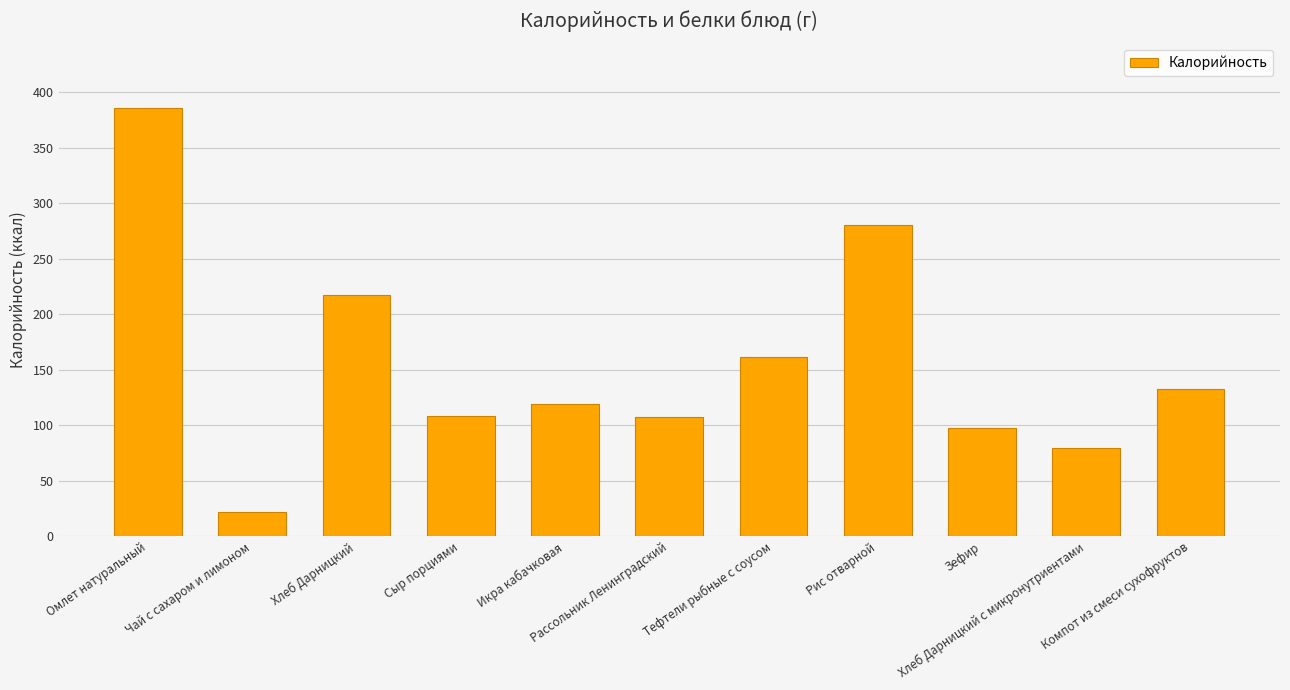

What is the smallest value displayed?

22.0